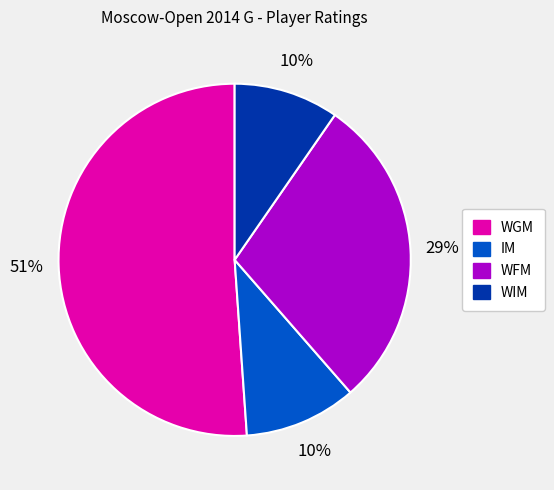

Which has a higher value, IM or WGM?

WGM